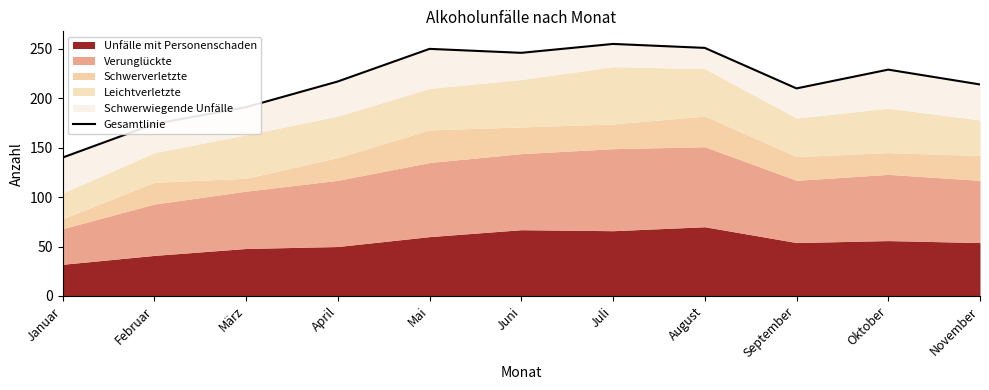

Reading right to left, transcribe all the data shown in this chart.

214	229	210	251	255	246	250	217	191	174	140